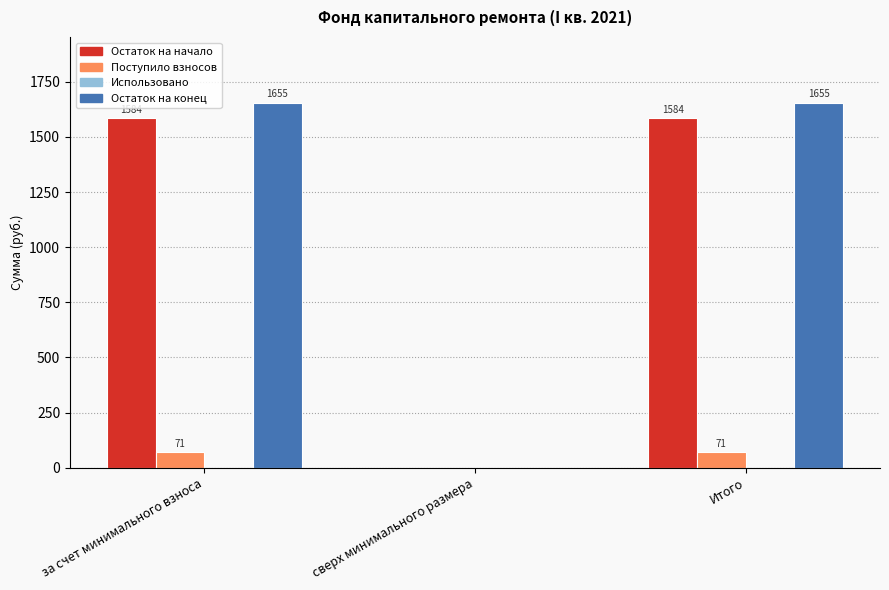

At which label is Остаток на конец closest to 827?

сверх минимального размера